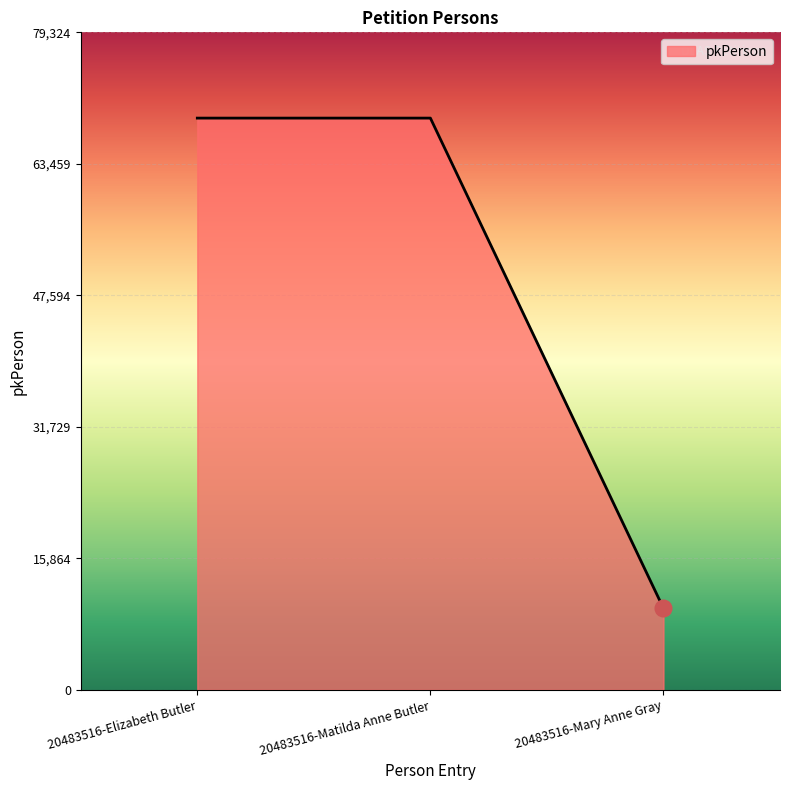

The chart shows a value of 9840 at 20483516-Mary Anne Gray. True or false?

True